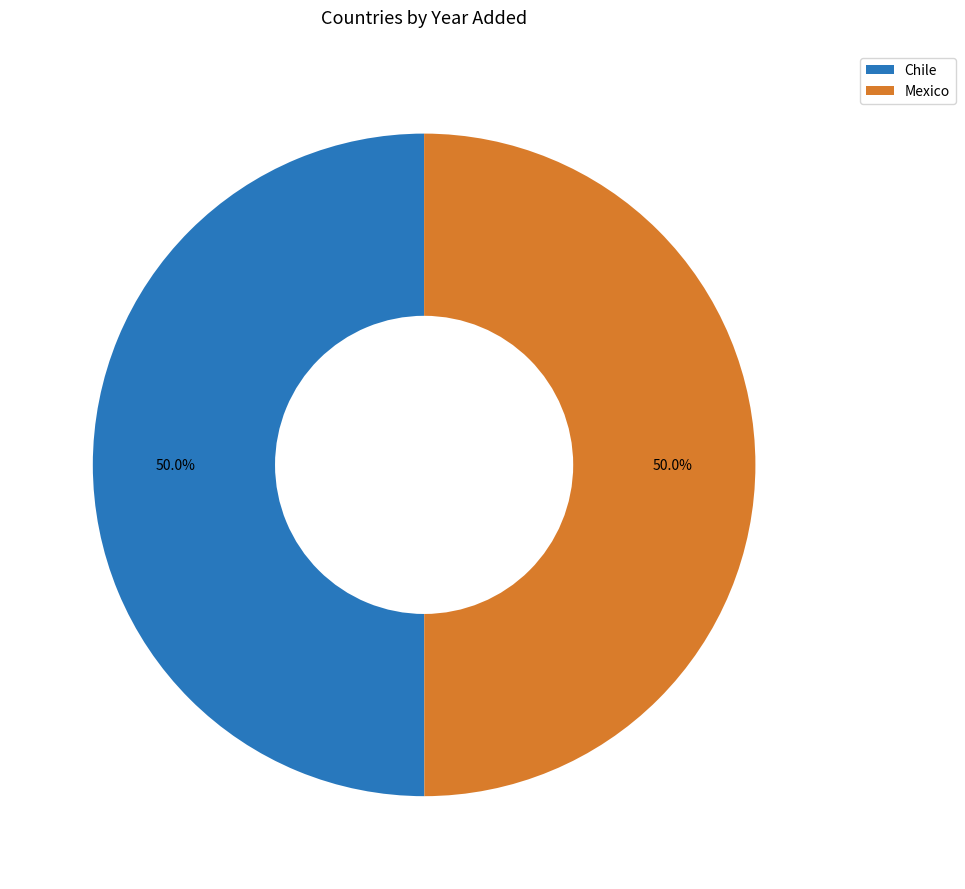

To the nearest percent, what portion does Chile represent?

50%